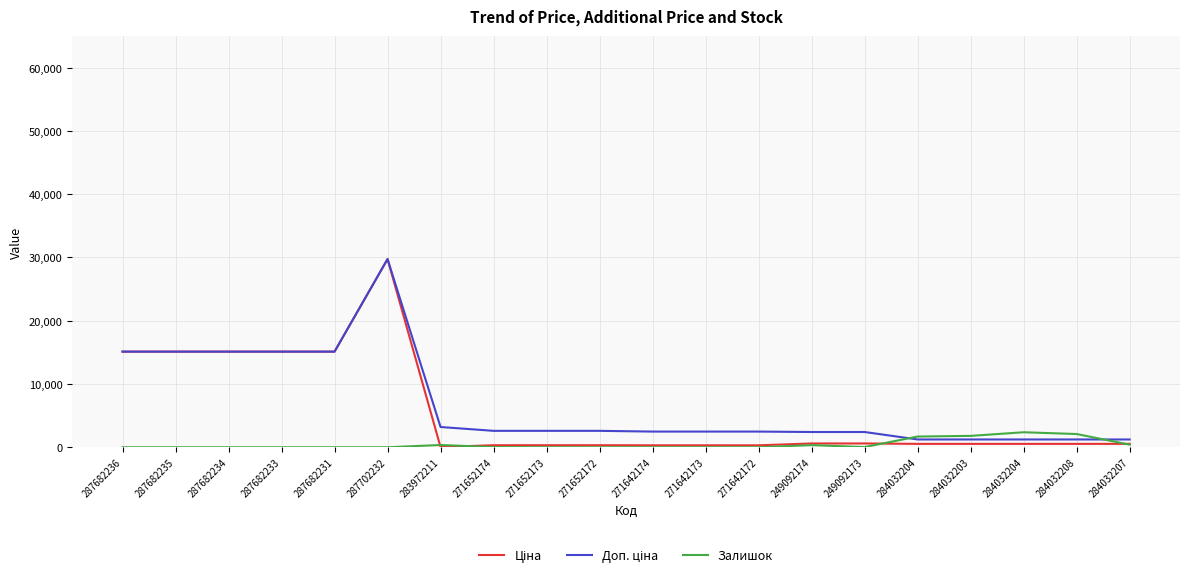

True or false: Ціна has more than 2 points higher than both neighbors.

False